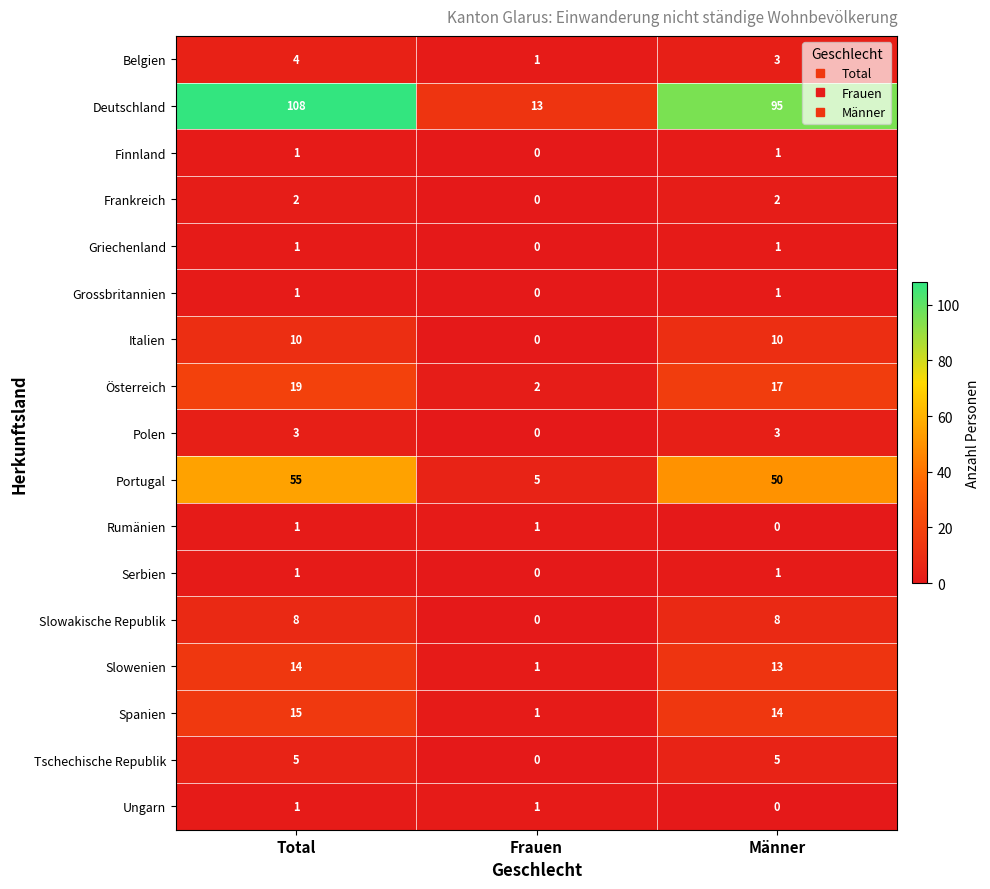

The Serbien series shows 0 at Frauen. True or false?

True